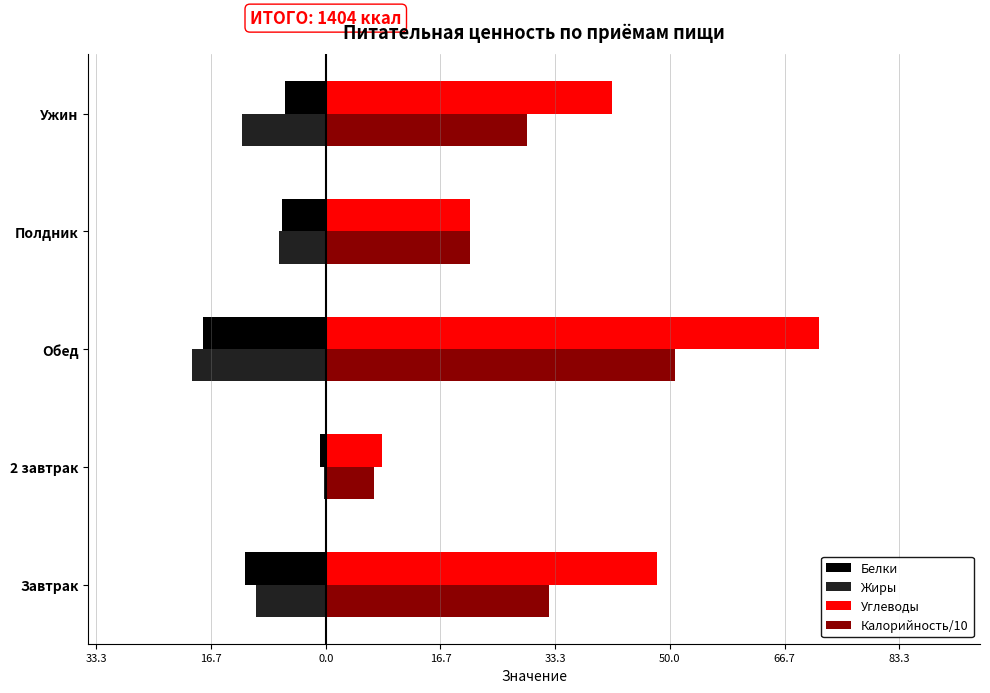

What are all the series names shown in the legend?

Белки, Жиры, Углеводы, Калорийность/10